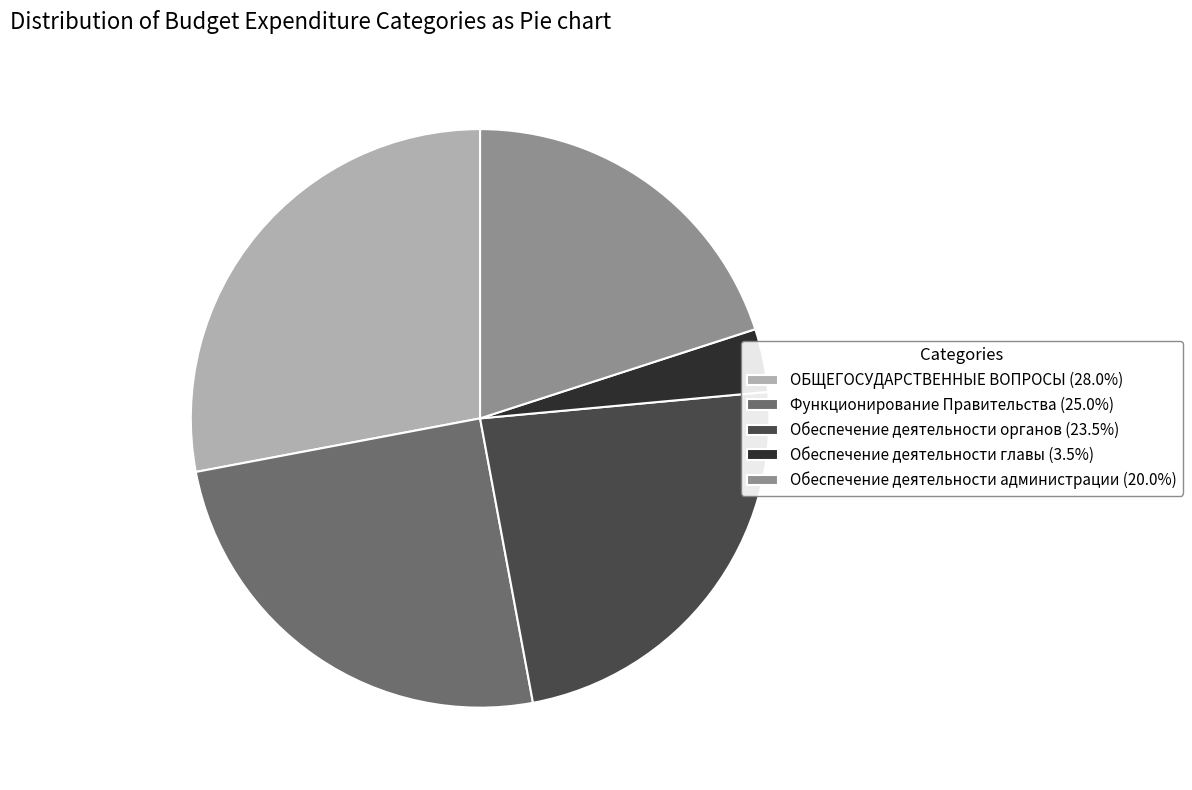

Does Функционирование Правительства represent more than half of the total?

No